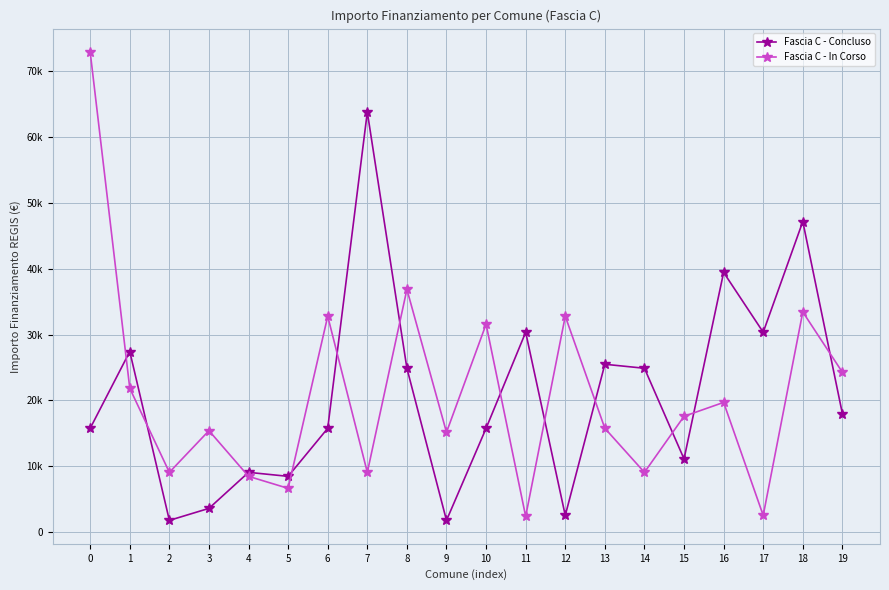

What is the minimum value for Fascia C - In Corso?

2428